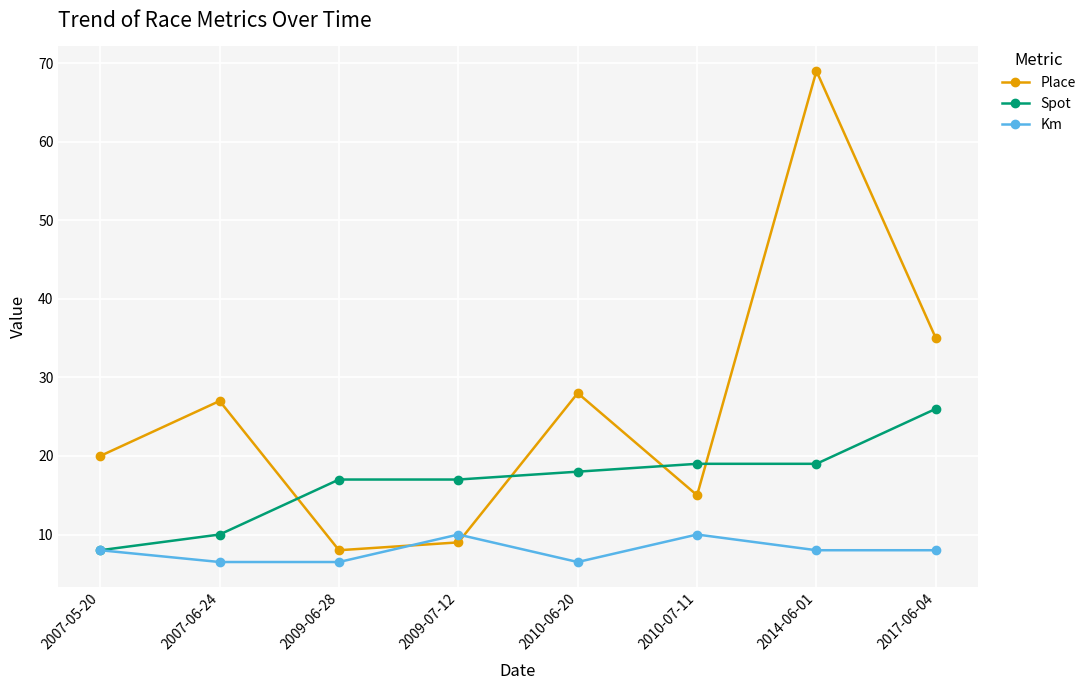

What is the sum of all Km values?

63.5